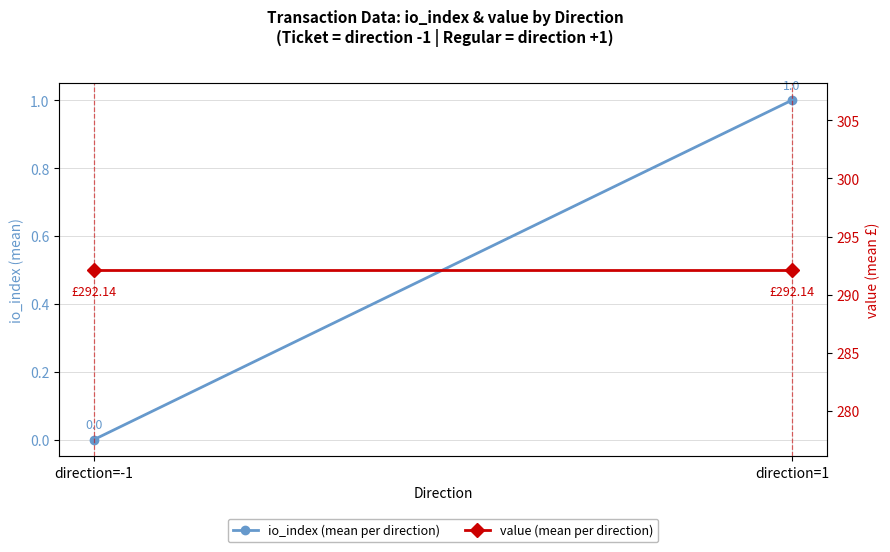

Rank the series by their average value, from highest to lowest.

value (mean per direction), io_index (mean per direction)